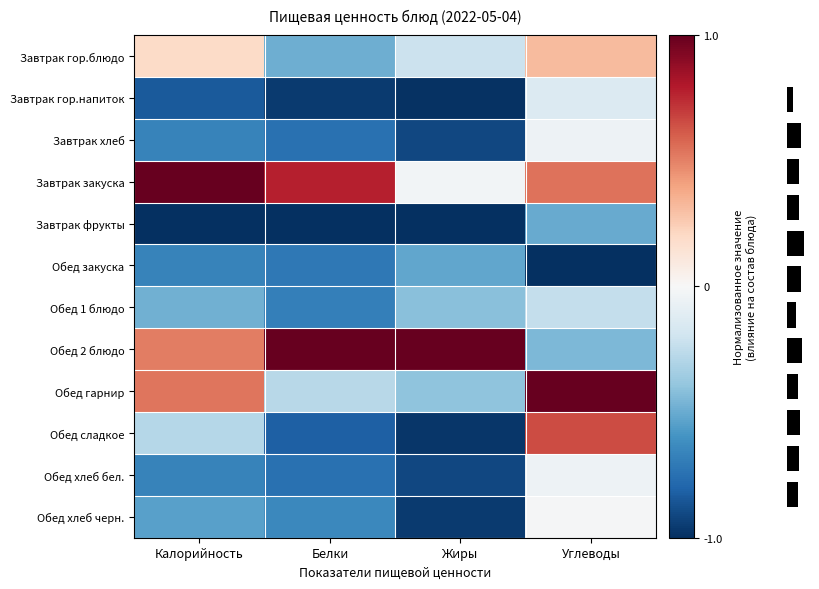

Count the Обед гарнир values in the range 0 to 1.

2